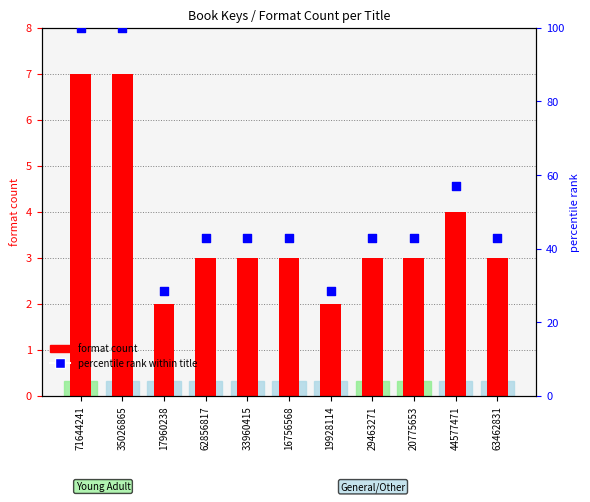

Which series has the largest total across all categories?

percentile rank within title